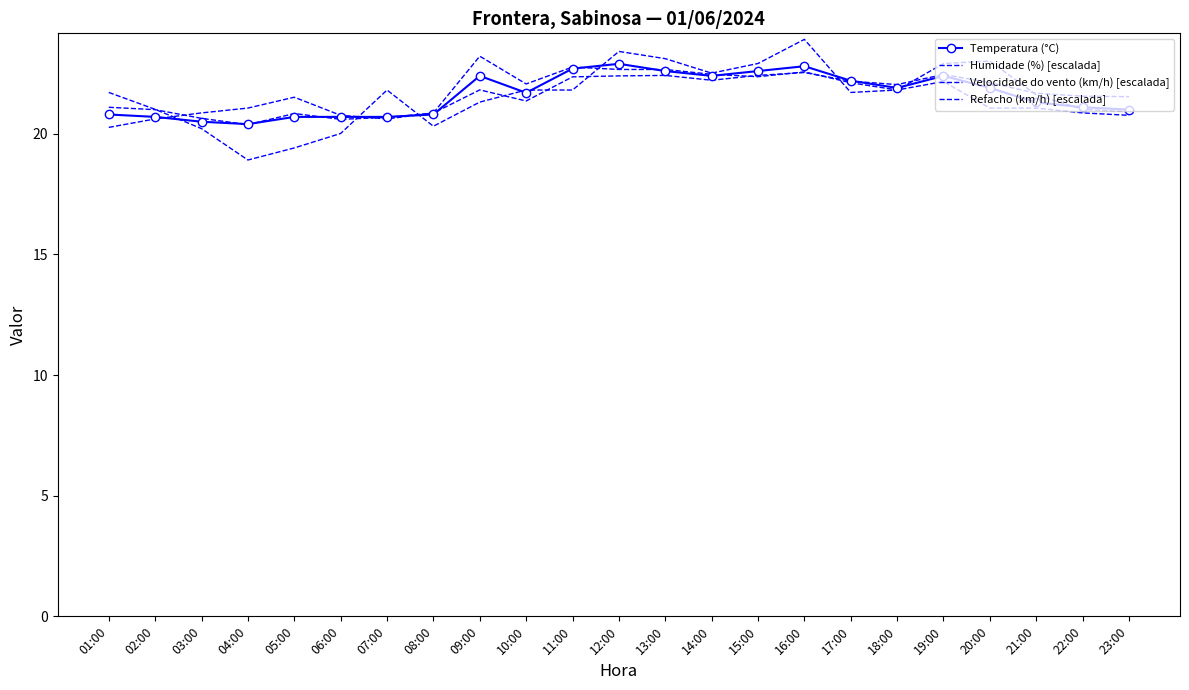

At 22:00, list the series in order from smallest to largest.

Velocidade do vento (km/h) [escalada], Refacho (km/h) [escalada], Temperatura (°C), Humidade (%) [escalada]